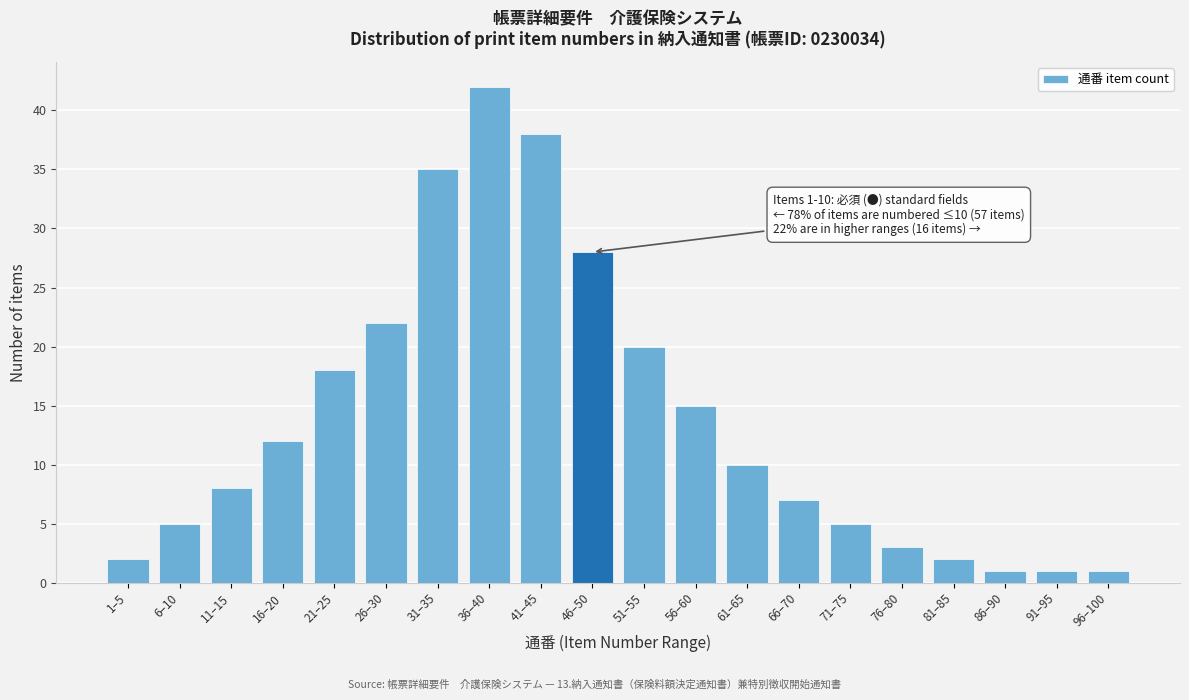

Reading left to right, extract all data points from this chart.

2	5	8	12	18	22	35	42	38	28	20	15	10	7	5	3	2	1	1	1